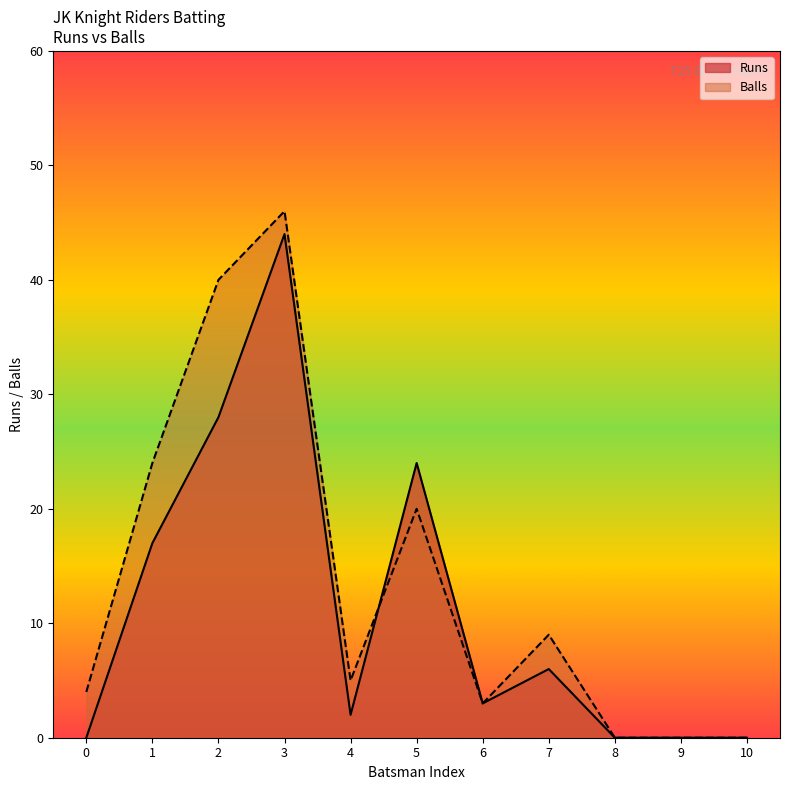

What is the greatest value displayed?

46